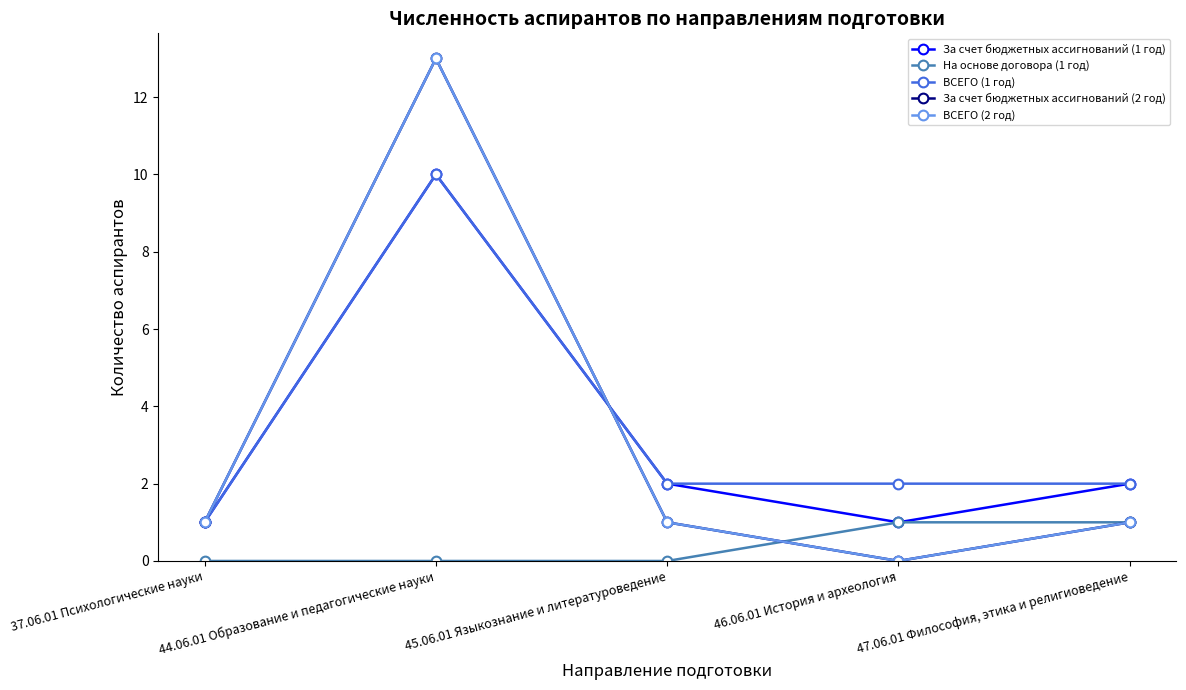

What is the label of the 4th point from the right?

44.06.01 Образование и педагогические науки